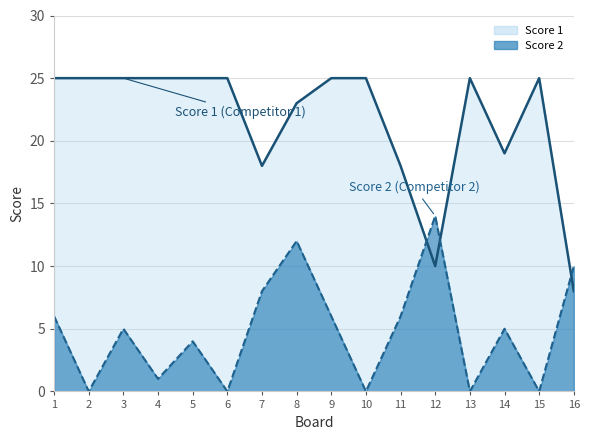

What are all the series names shown in the legend?

Score 1, Score 2